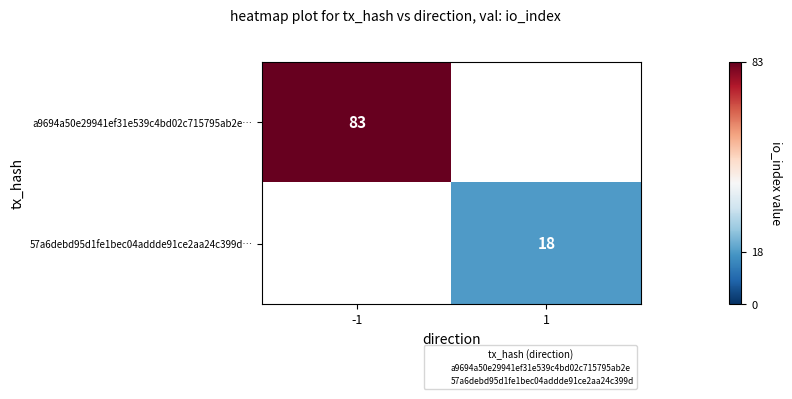

Which has a higher value, 1 or -1?

-1